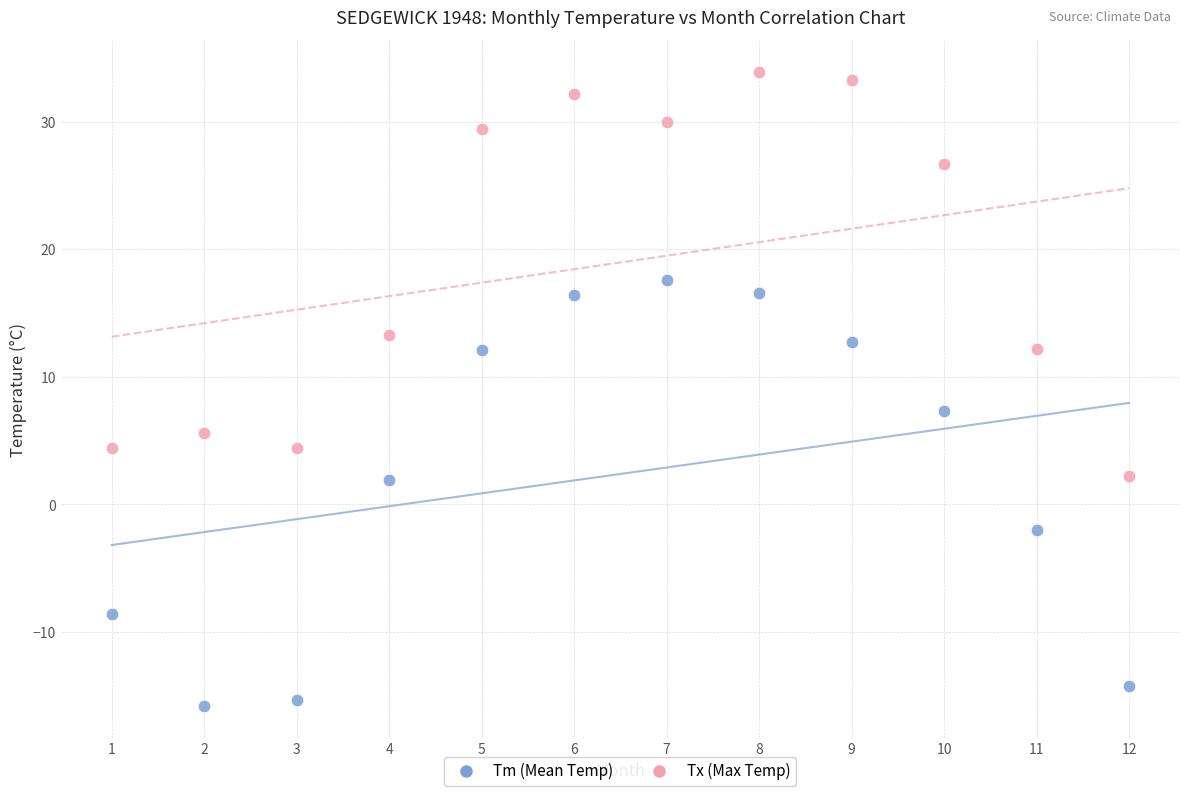

Across all series, what Y value is closest to 9?

7.3